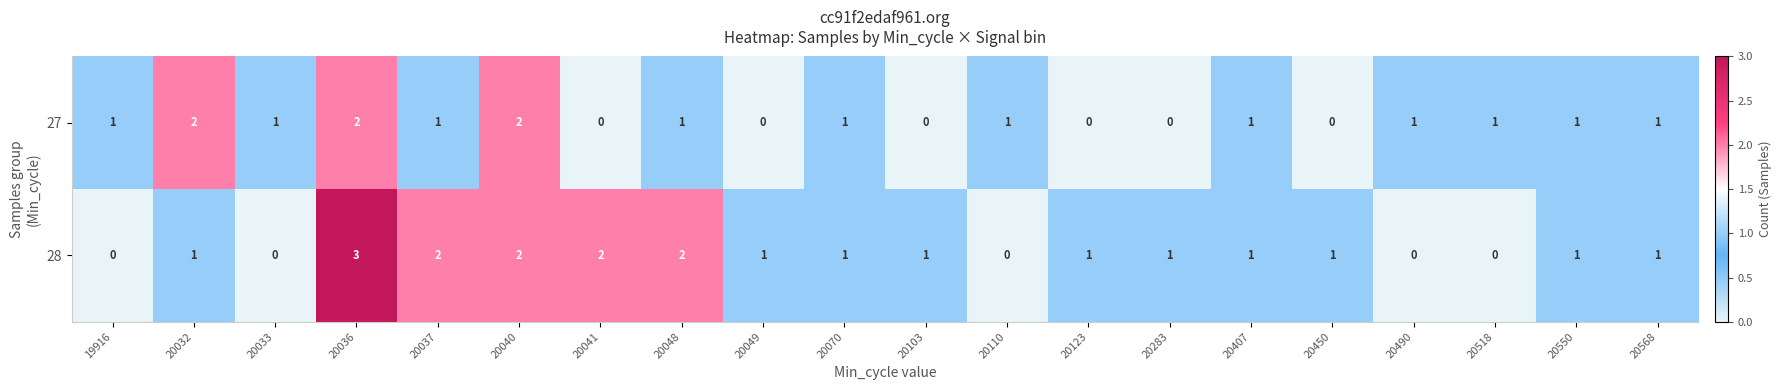

How many positive values does the 27 series have?

14